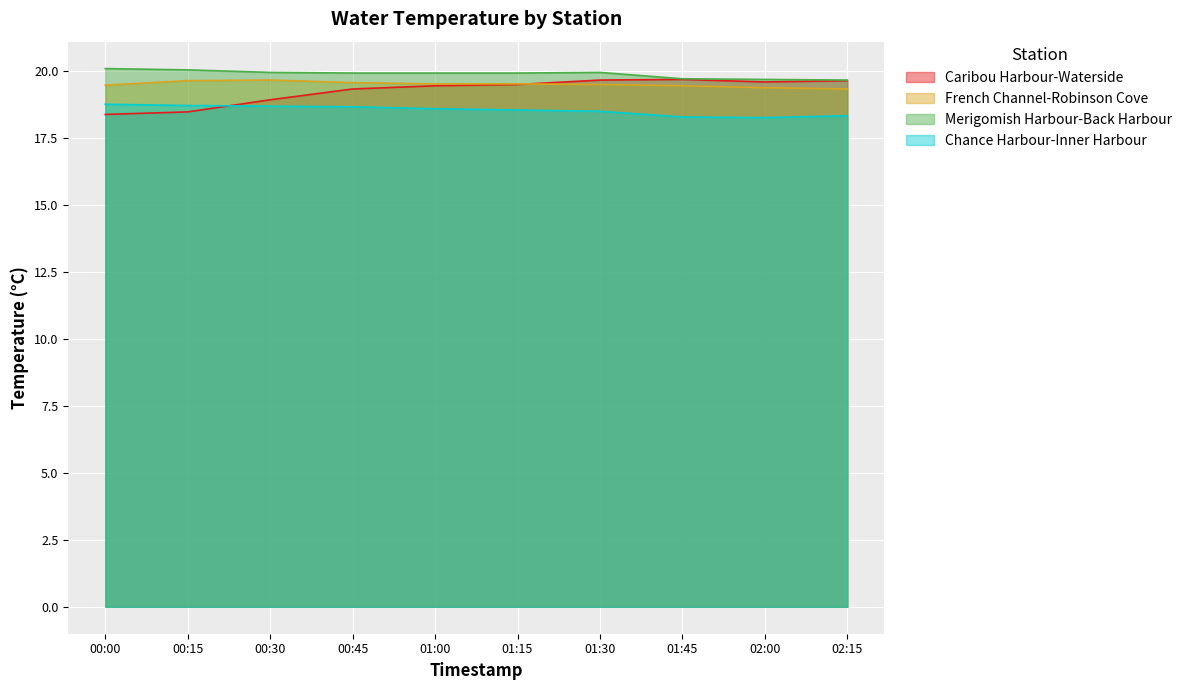

What is the value of the French Channel-Robinson Cove point at the 4th from the left?

19.6